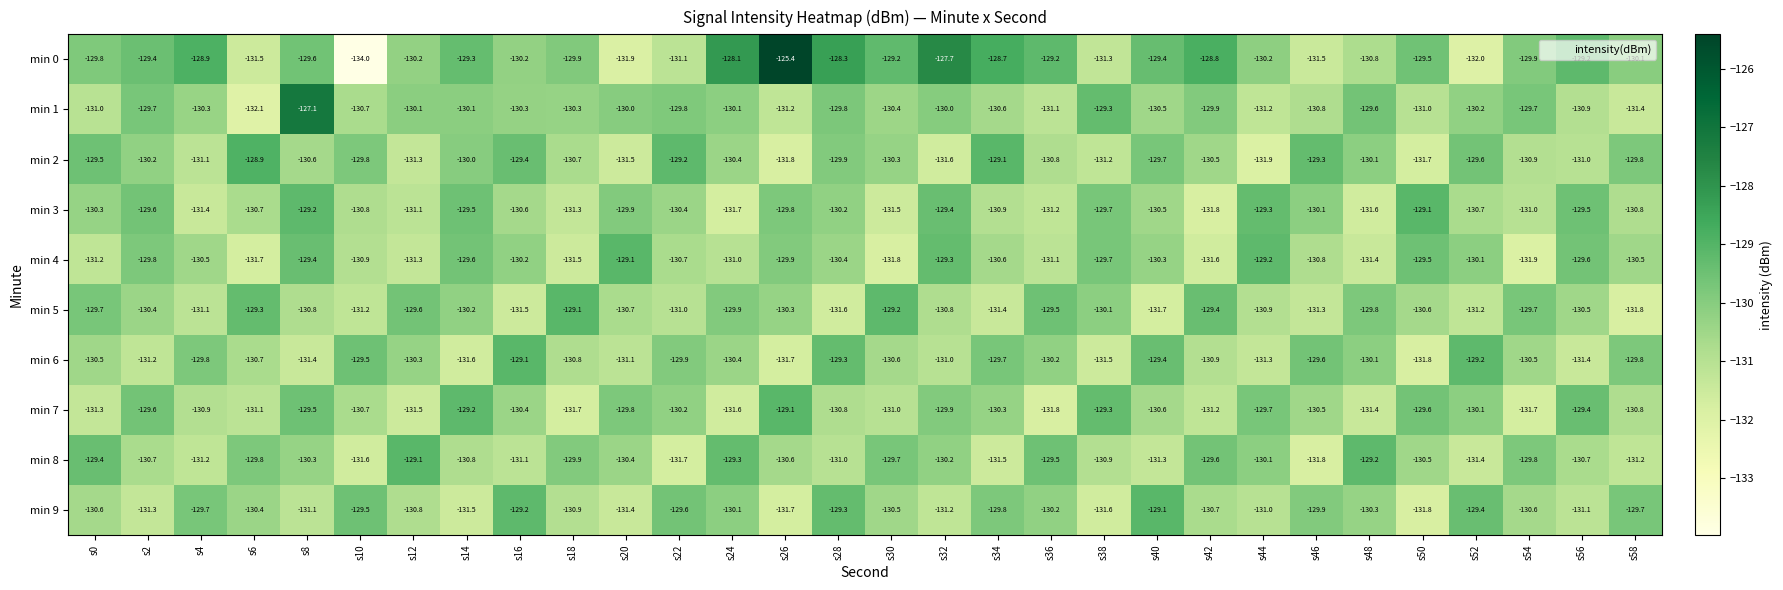

Which series has the largest range (max minus min)?

min 0